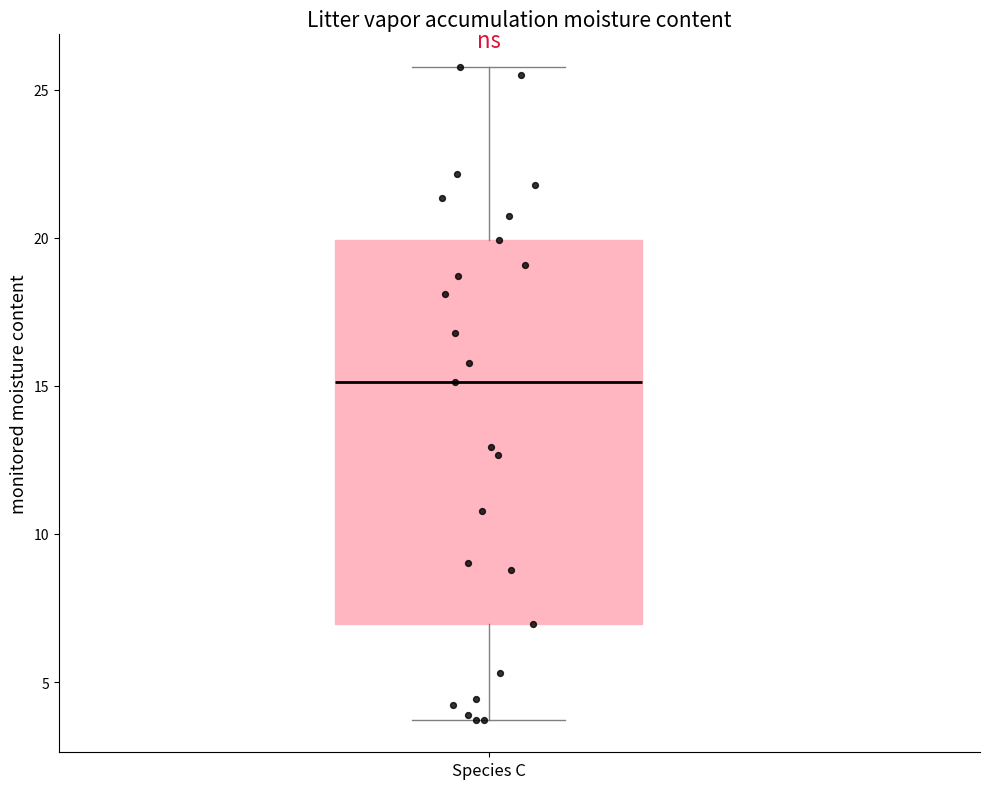

Transcribe this box plot: give where the median line is, the range the box spans, and where the two whiskers end, as read against the y-axis. The values are not printed on the chart, so give them approximately, as read against the axis.

median 15.0, box 7.0 to 20.0, whiskers 3.5 to 26.0